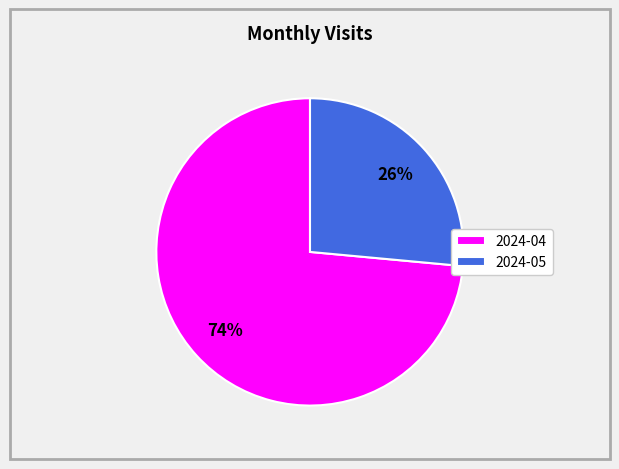

True or false: 2024-05 accounts for 37% of the total.

False